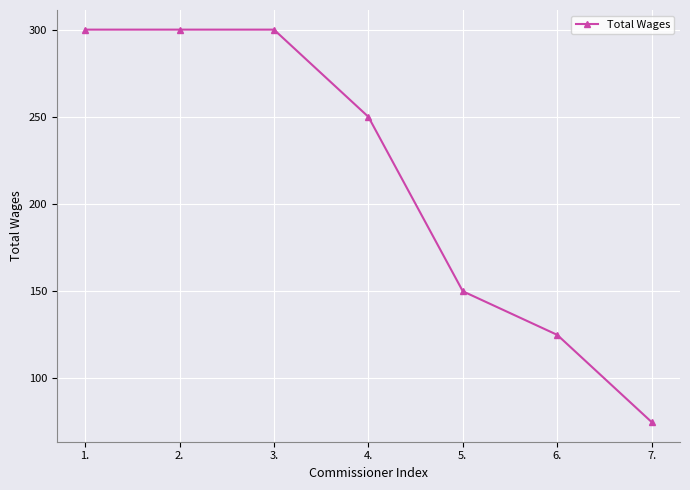

Reading left to right, what are all the values shown in this chart?

300	300	300	250	150	125	75